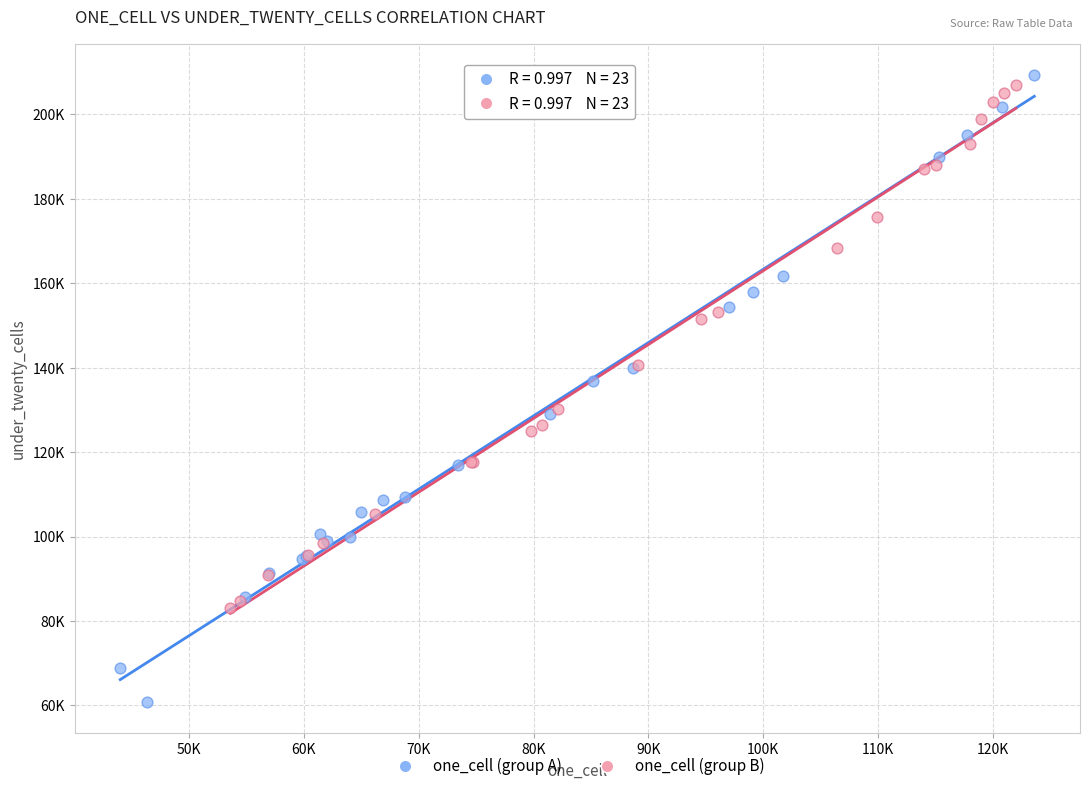

Which series contains the lowest Y value?

one_cell (group A)